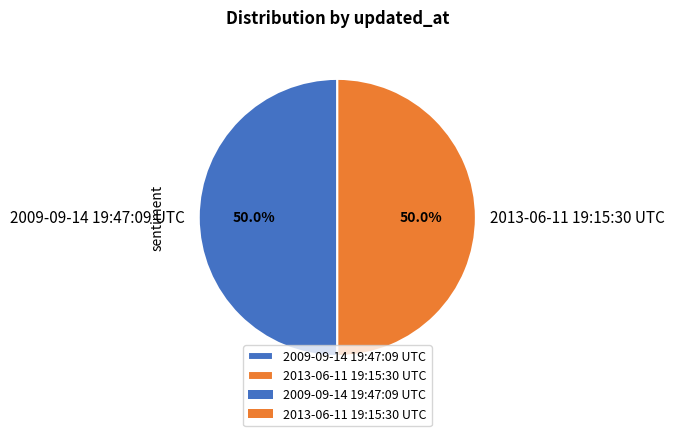

Approximately how many times larger is the value at 2009-09-14 19:47:09 UTC compared to 2013-06-11 19:15:30 UTC?

1.0